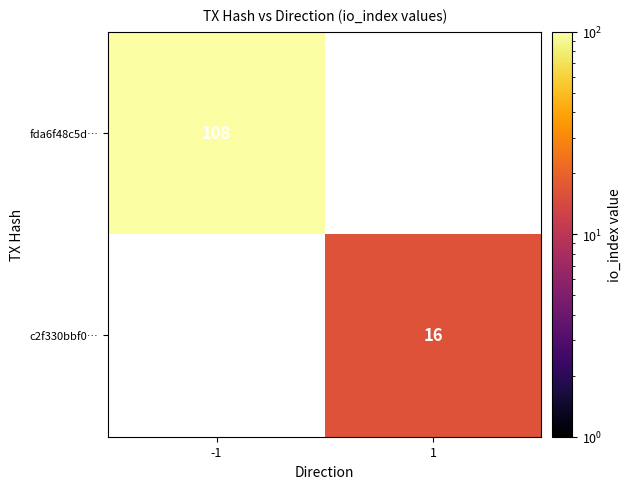

The value of fda6f48c5d… at -1 is 108. True or false?

True